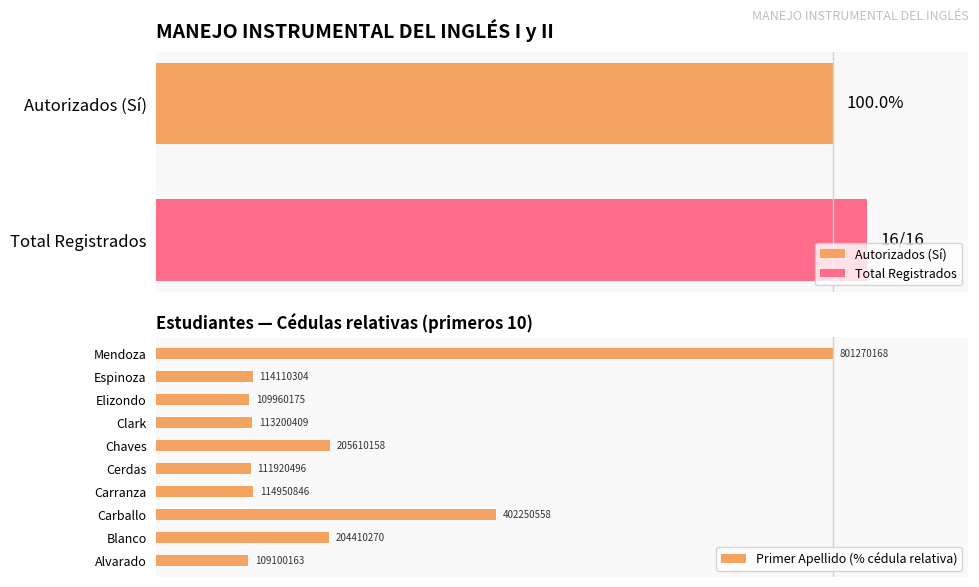

What is the maximum value shown in the chart?

100.0